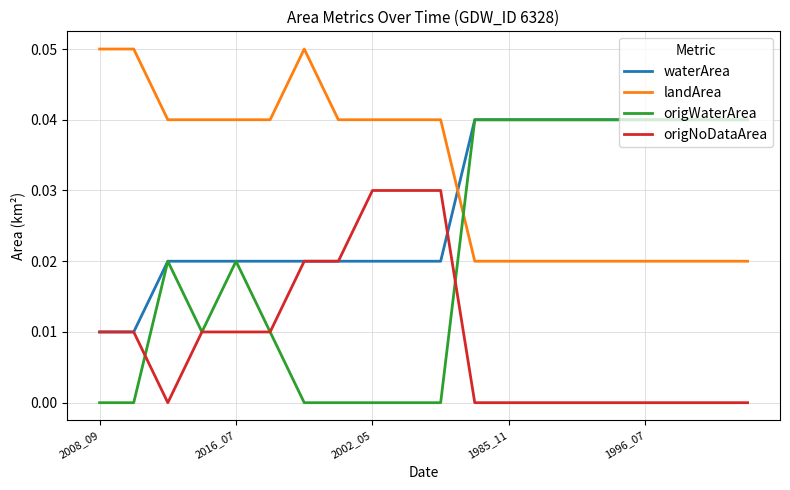

True or false: origWaterArea and landArea cross at least once.

True